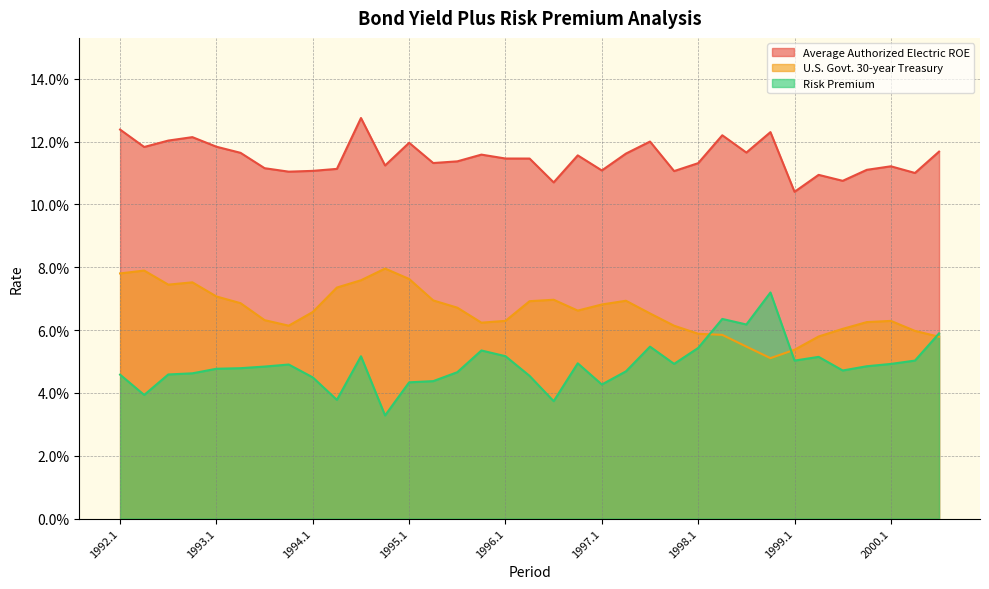

How many Risk Premium values are between 0 and 1?

35